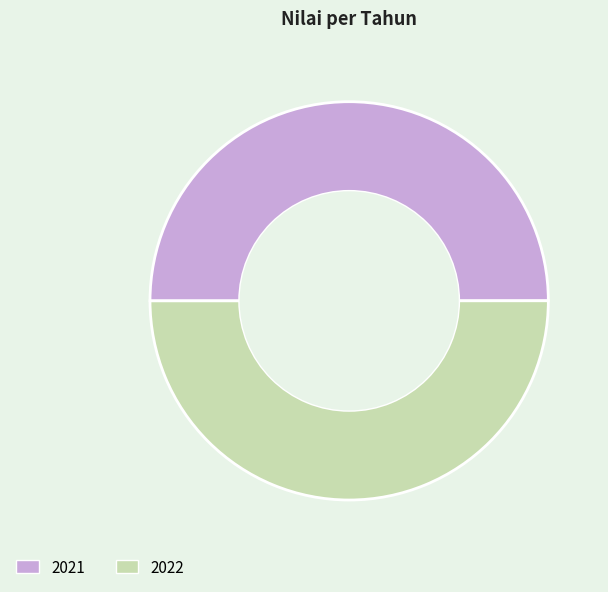

Is it true that 2021 is 50% of the pie?

True